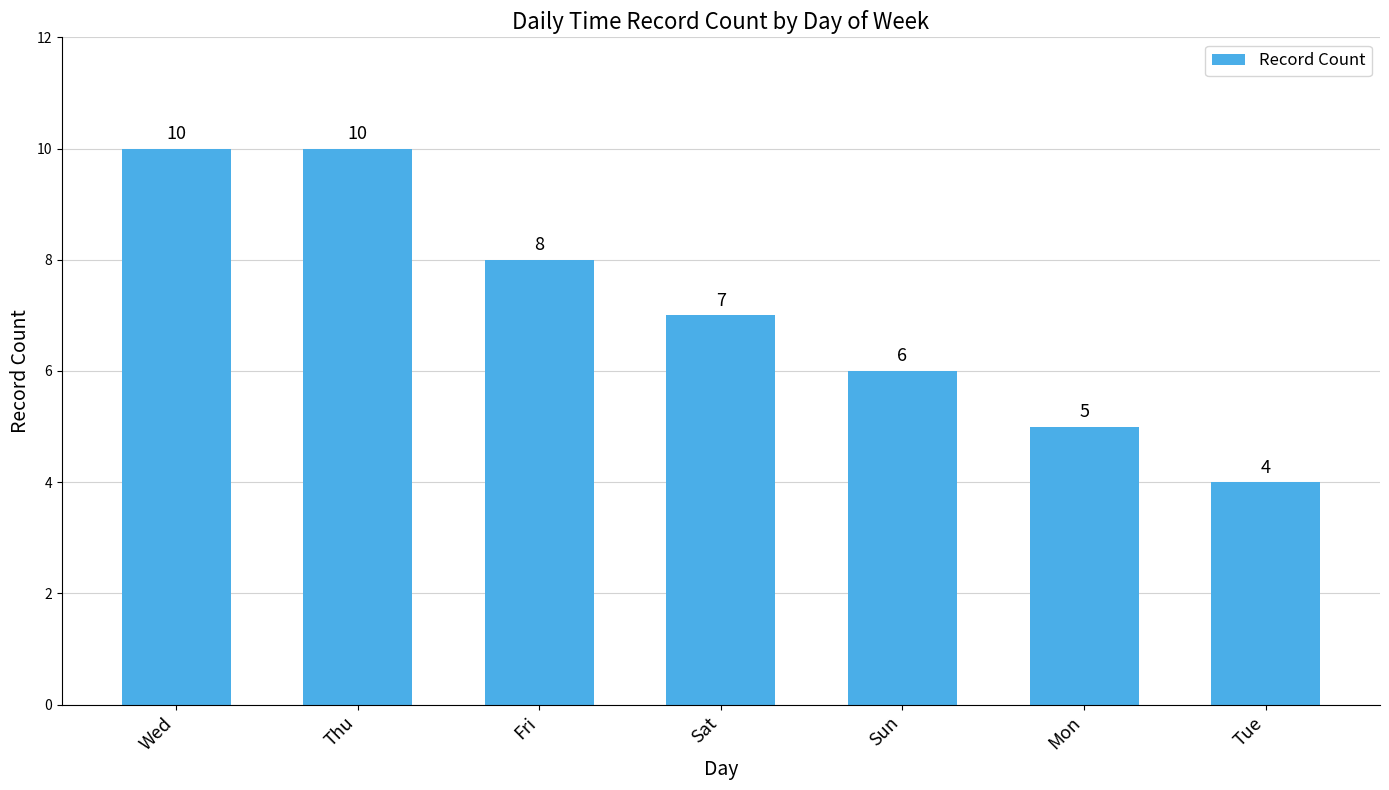

Reading left to right, transcribe all the data shown in this chart.

10	10	8	7	6	5	4